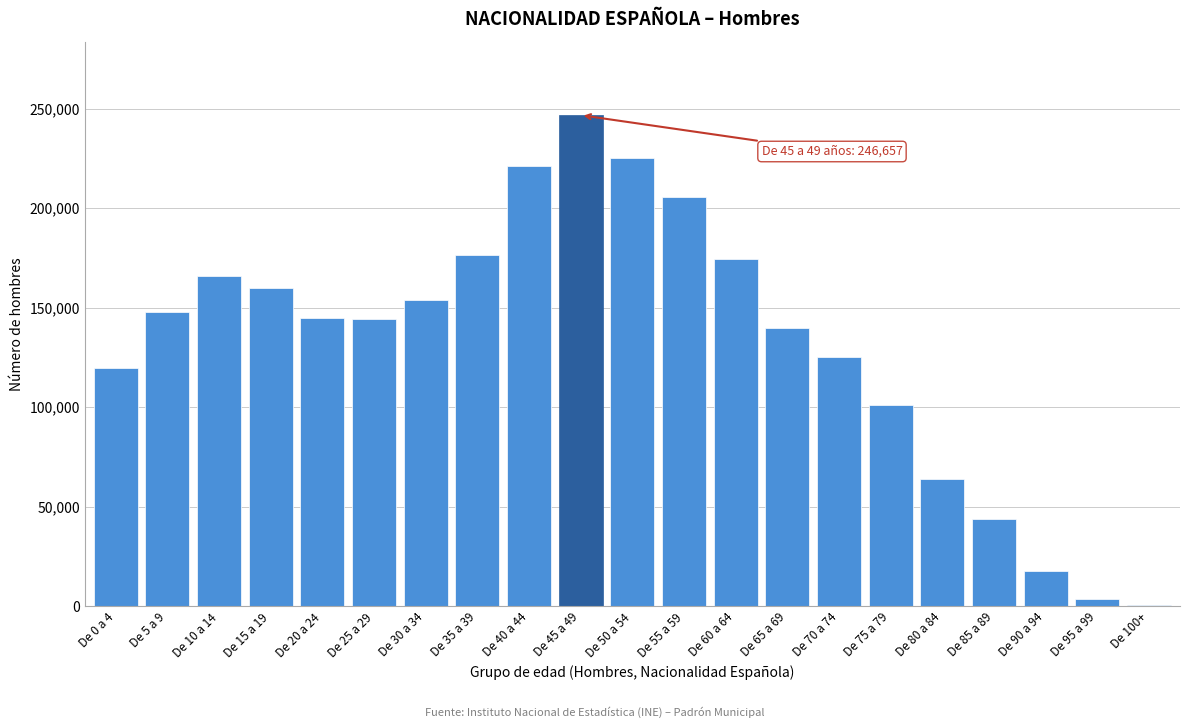

Is it true that the value at De 90 a 94 is 28072?

False